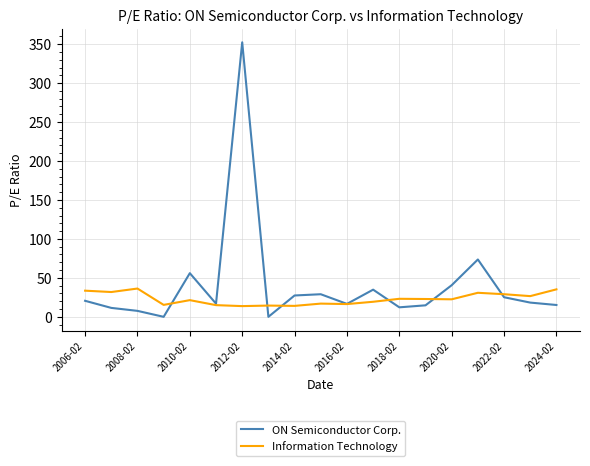

What are all the series names shown in the legend?

ON Semiconductor Corp., Information Technology